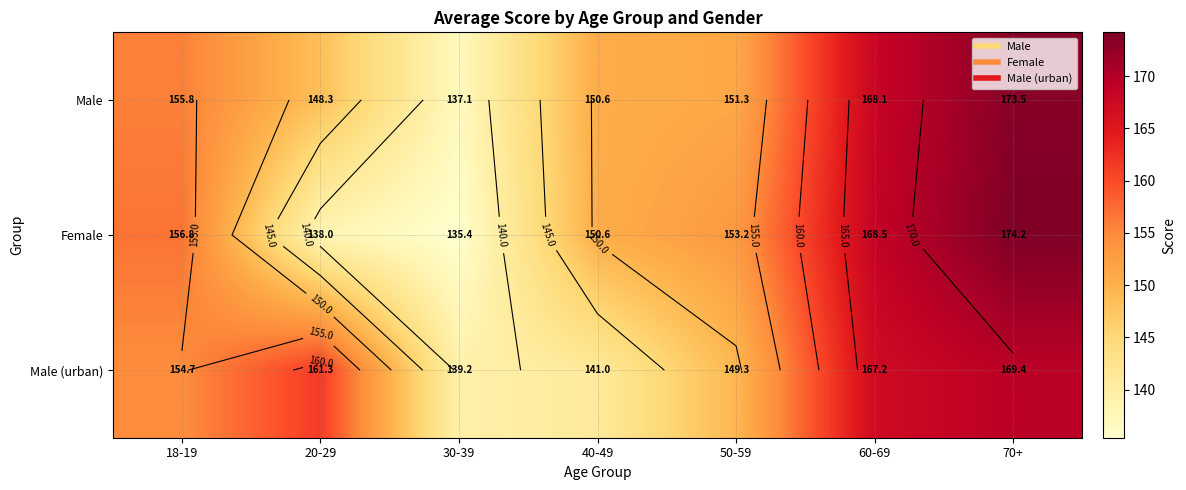

List the labels in order of Male value, smallest first.

30-39, 20-29, 40-49, 50-59, 18-19, 60-69, 70+